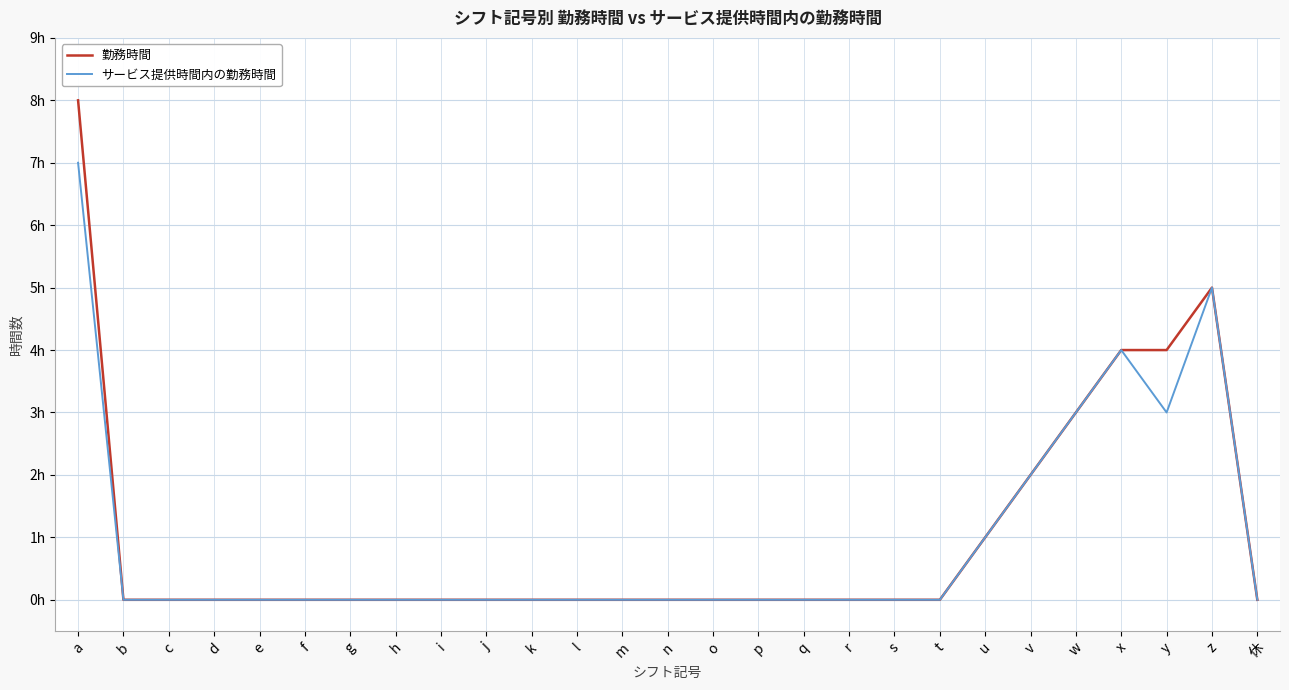

True or false: サービス提供時間内の勤務時間 and 勤務時間 intersect in this chart.

False